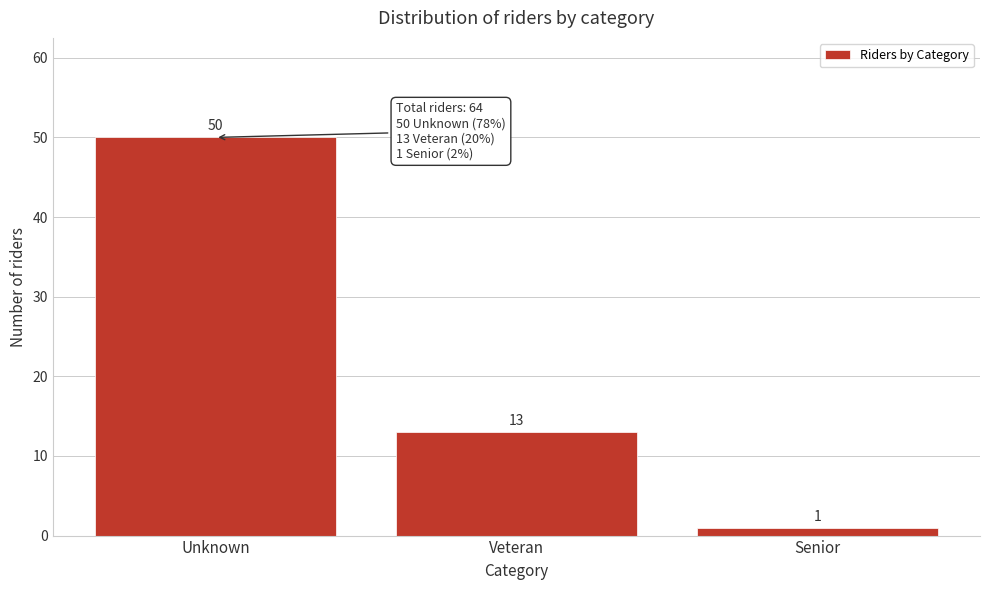

Reading left to right, extract all data points from this chart.

50	13	1